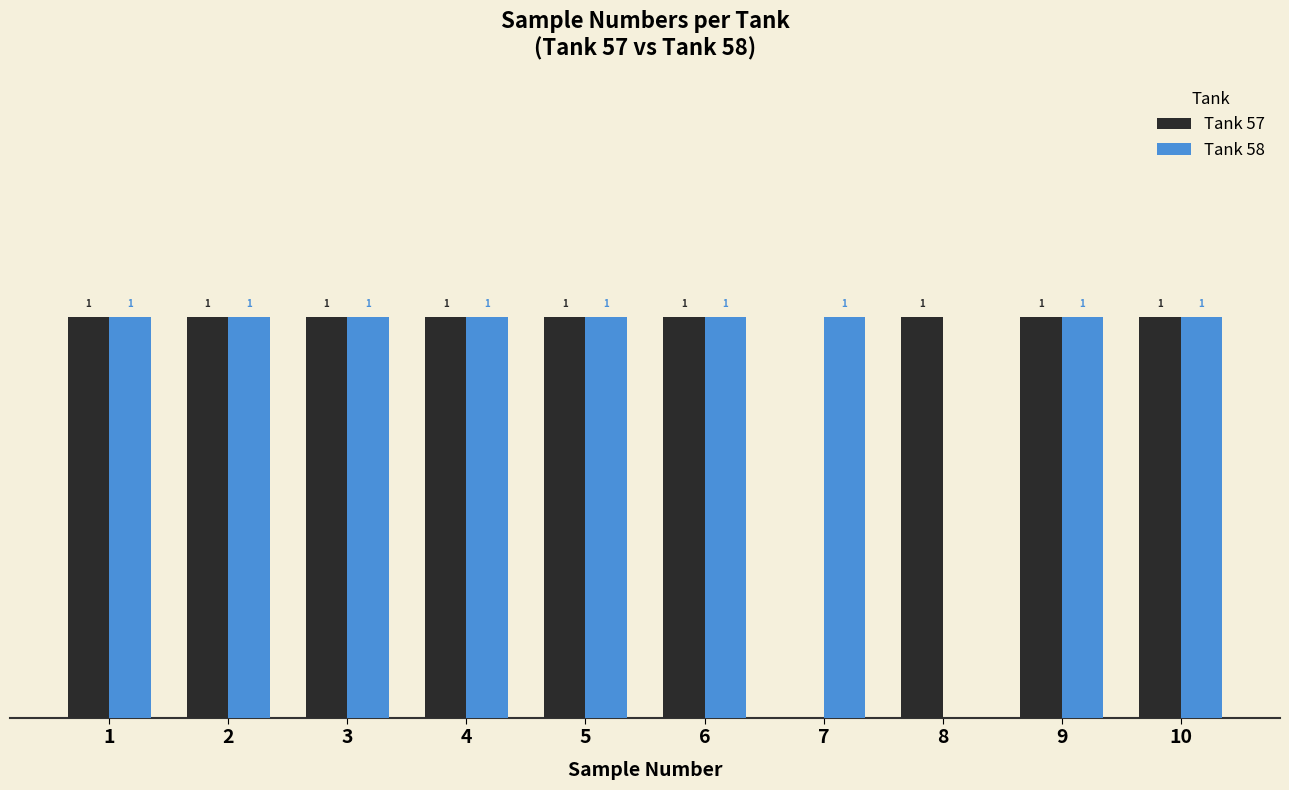

What are all the series names shown in the legend?

Tank 57, Tank 58